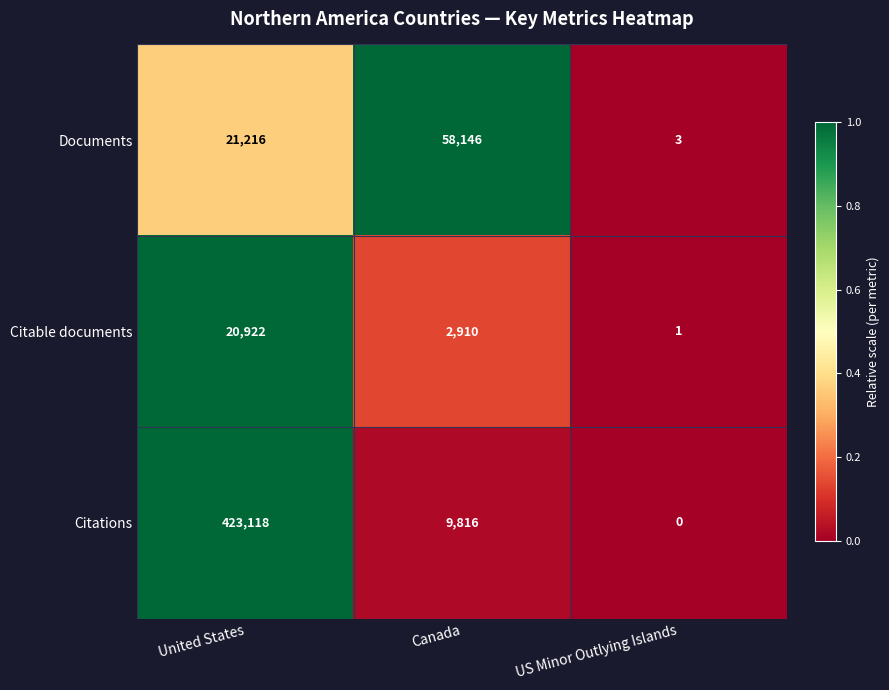

How many data points does each series have?

3